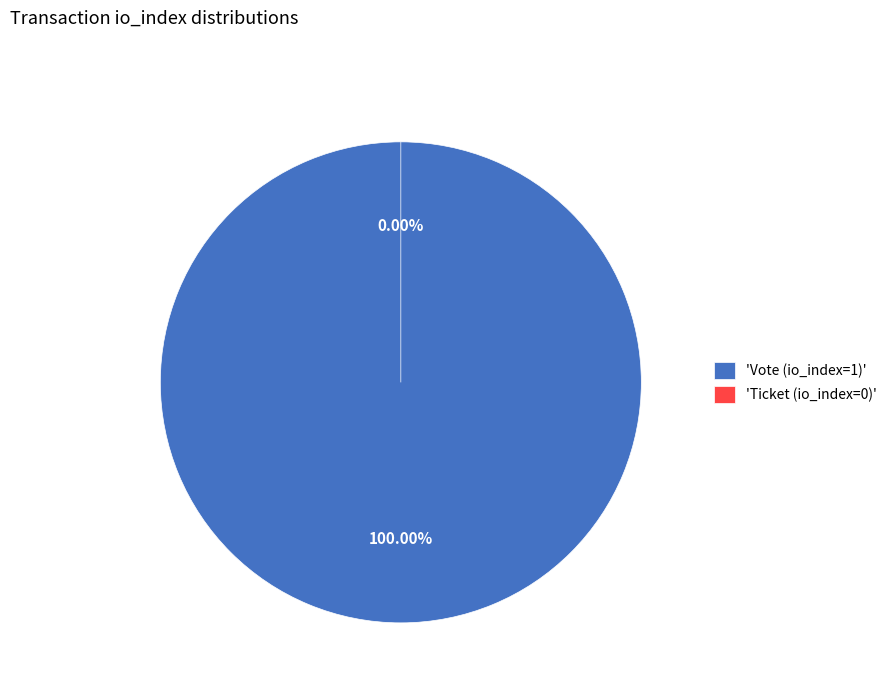

Which category accounts for the majority?

Vote (io_index=1)